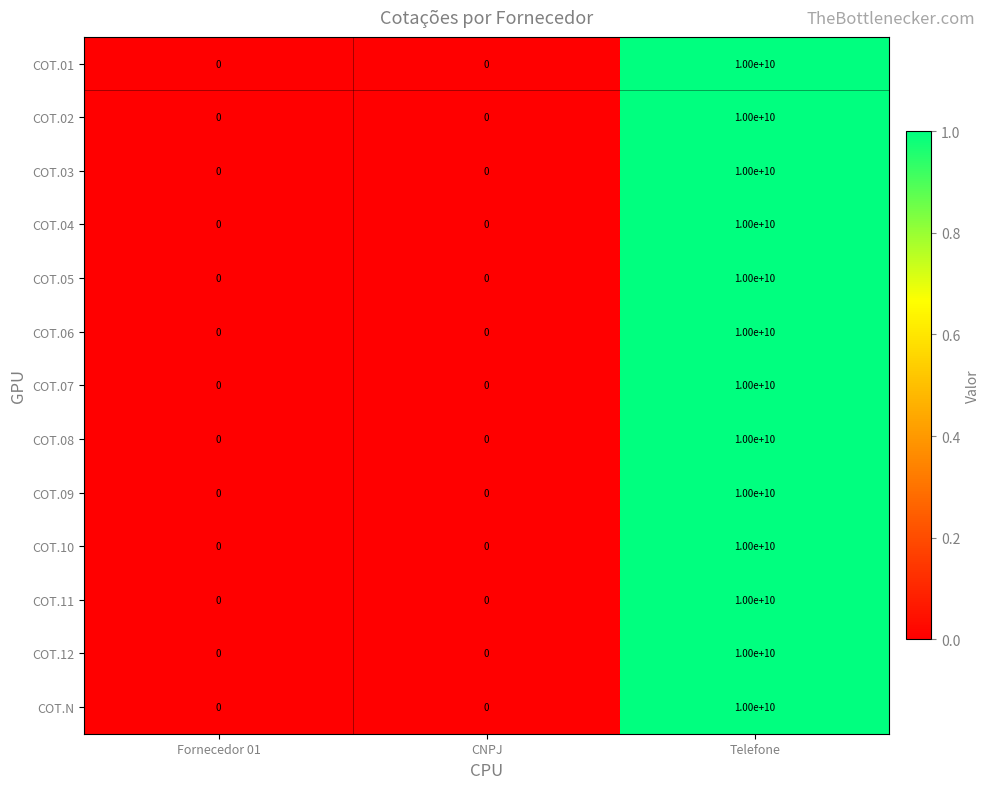

Is it true that COT.06 equals 3135278567 at Fornecedor 01?

False